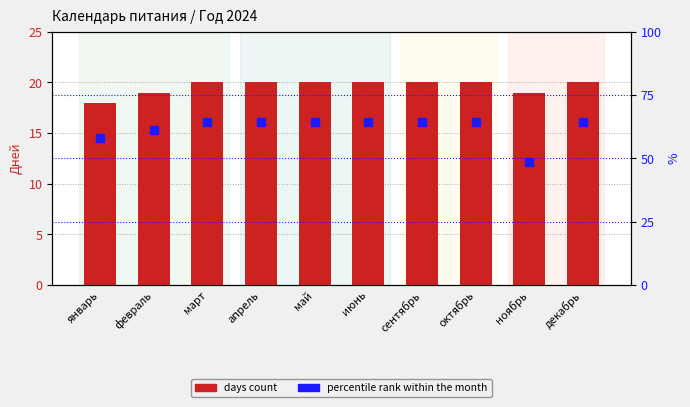

Which series contains the lowest Y value?

days count